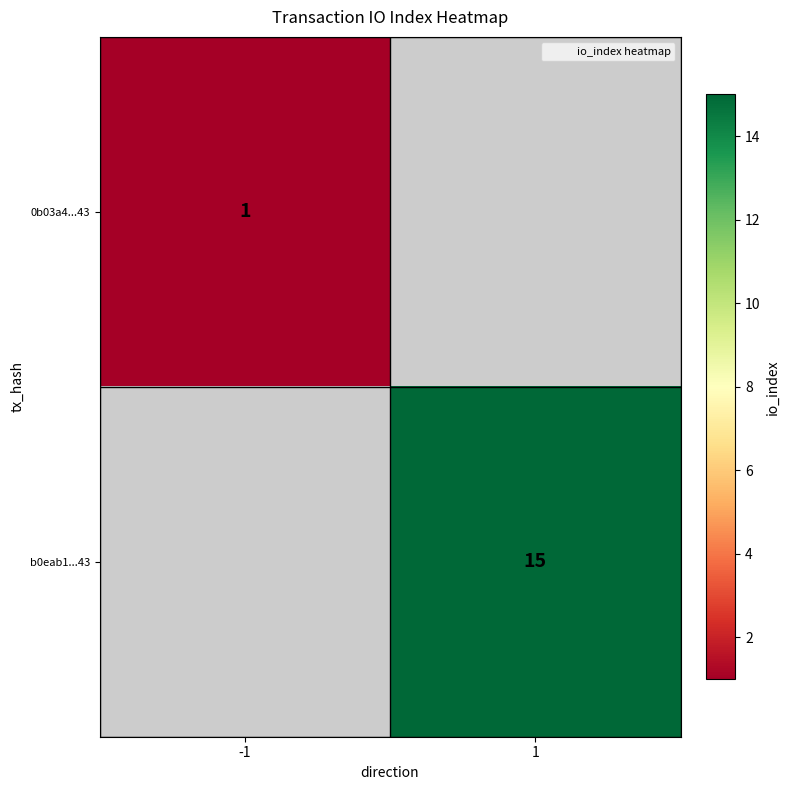

Which category has the highest value in the b0eab1...43 series?

-1